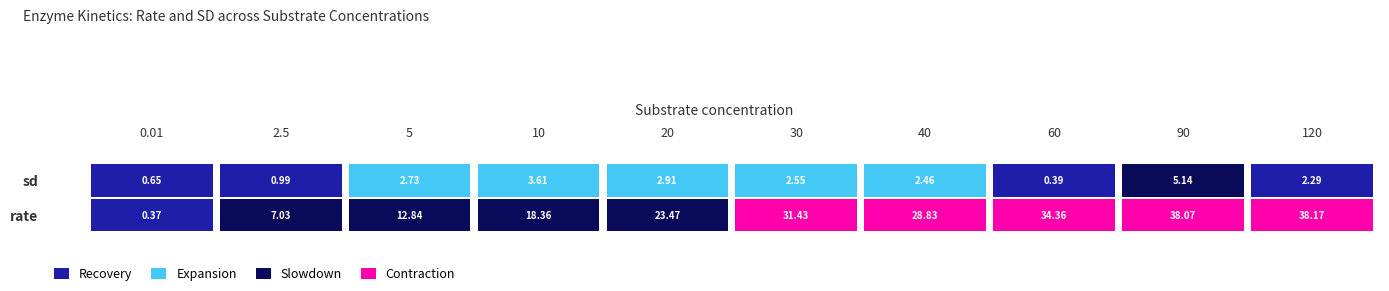

At which label is 5 closest to 7?

1